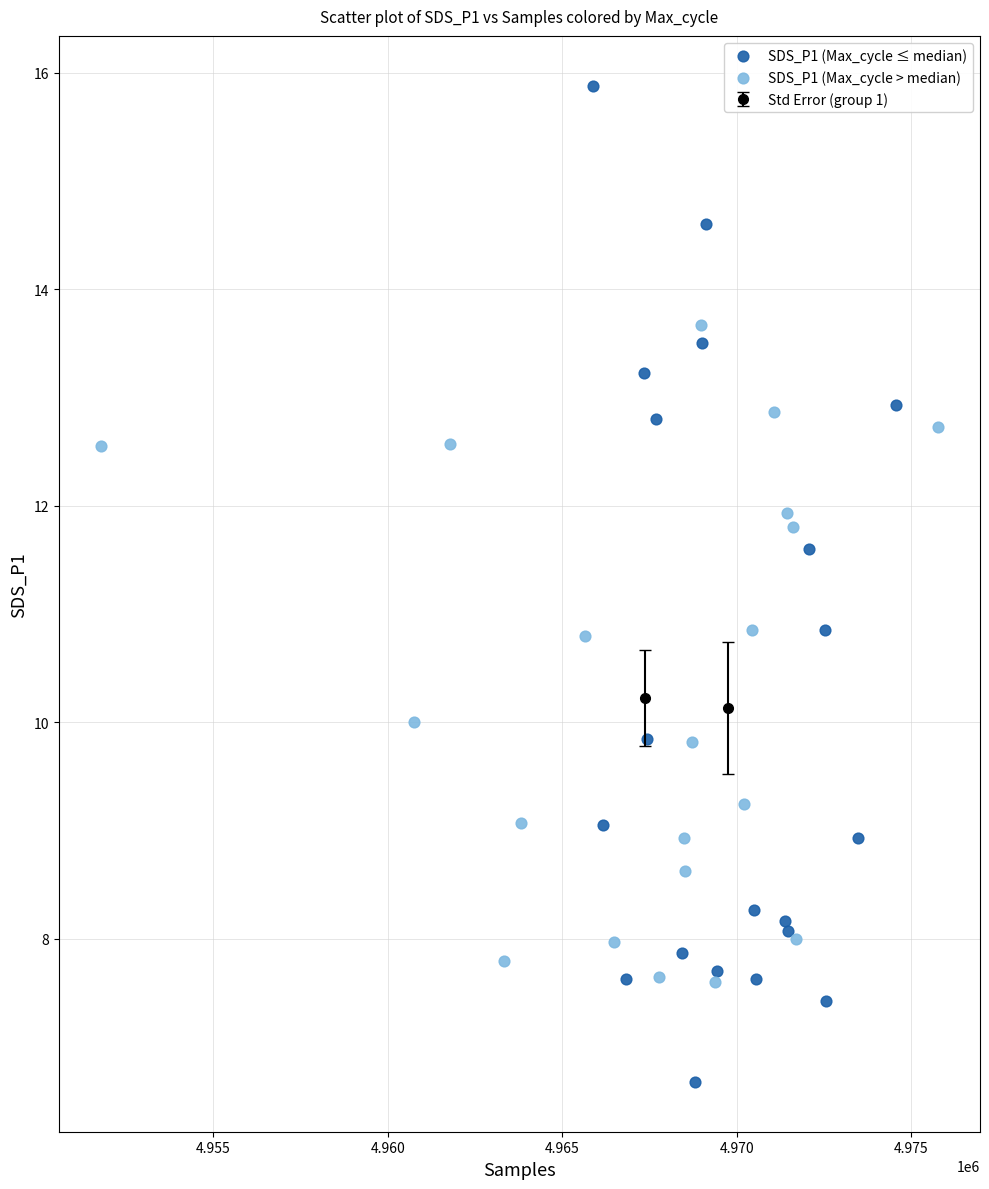

Which series has the widest spread of Y values?

SDS_P1 (Max_cycle ≤ median)